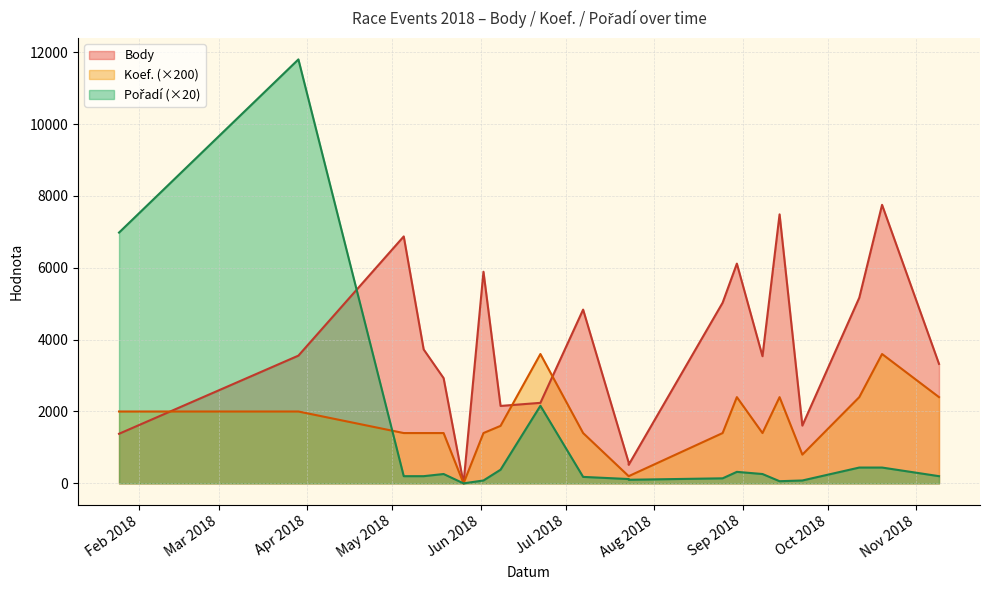

Is it true that Koef. equals 2000 at 2018-01-25?

True